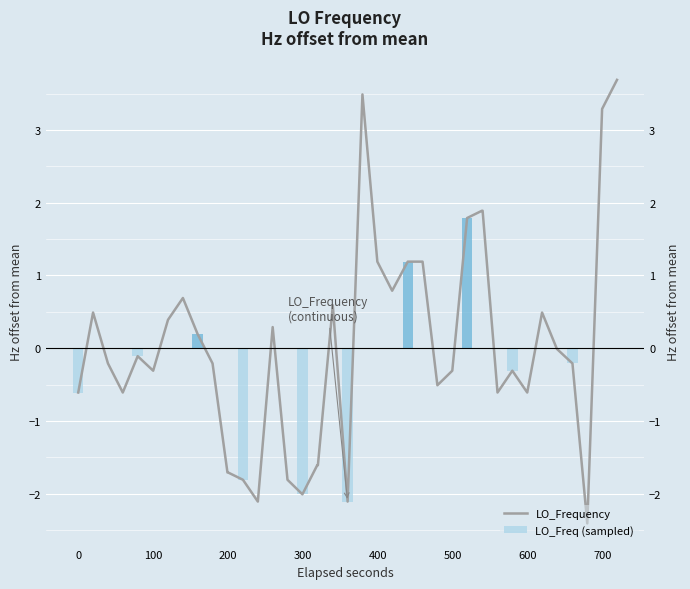

What is the difference between the maximum and minimum values?

6.1